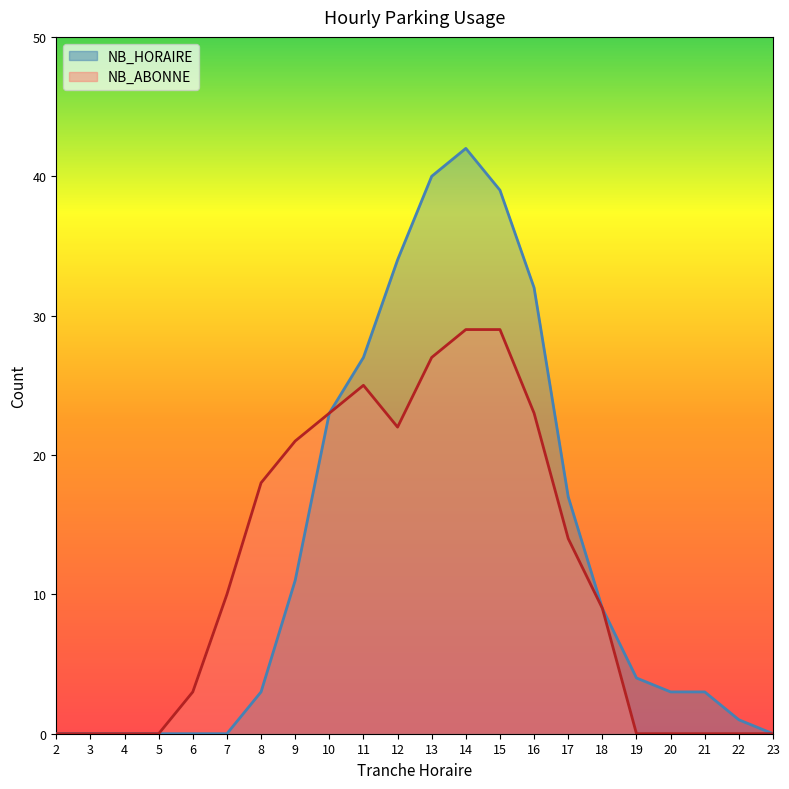

What is the difference between the NB_HORAIRE values at 18 and 11?

18